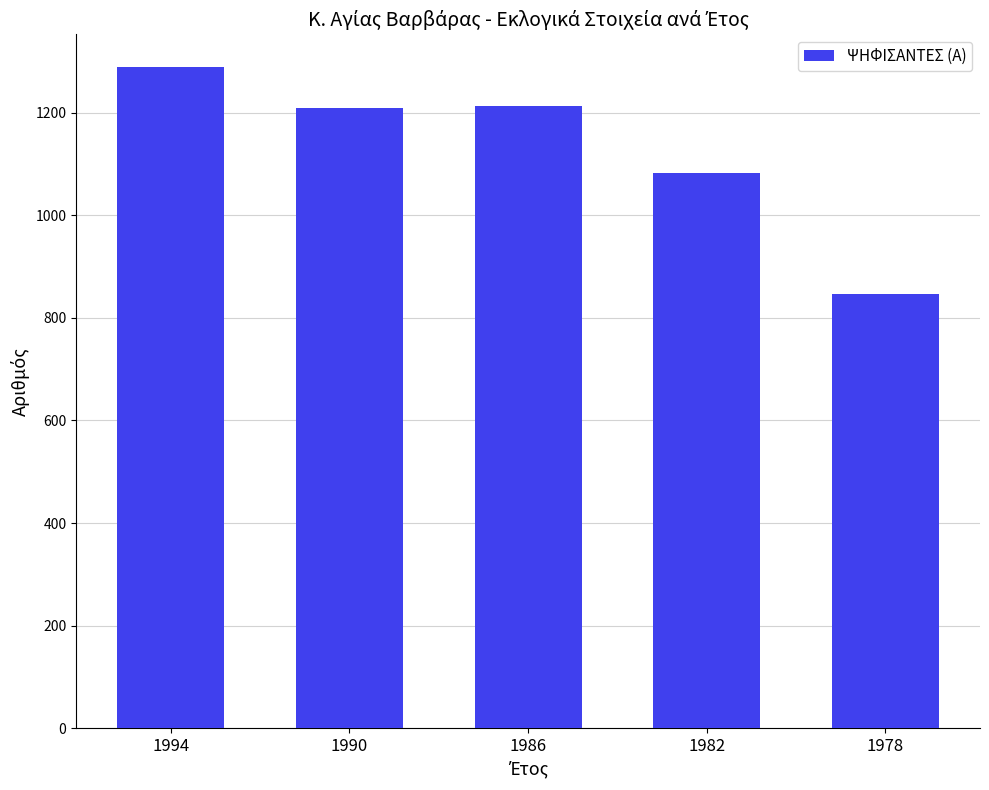

What is the value of the 4th bar from the left?

1083